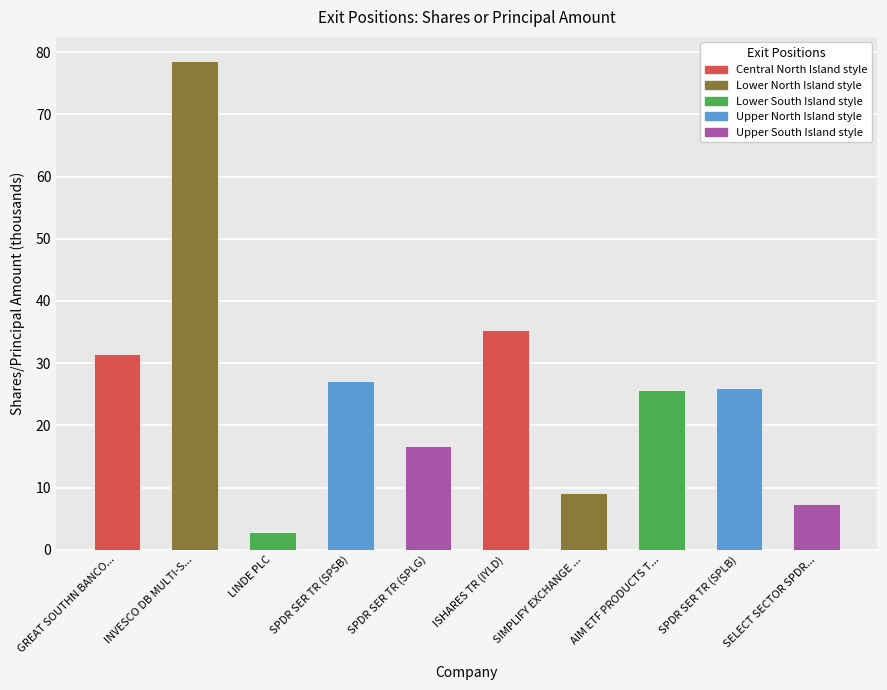

What is the difference between the values at ISHARES TR (IYLD) and GREAT SOUTHN BANCO...?

3.8